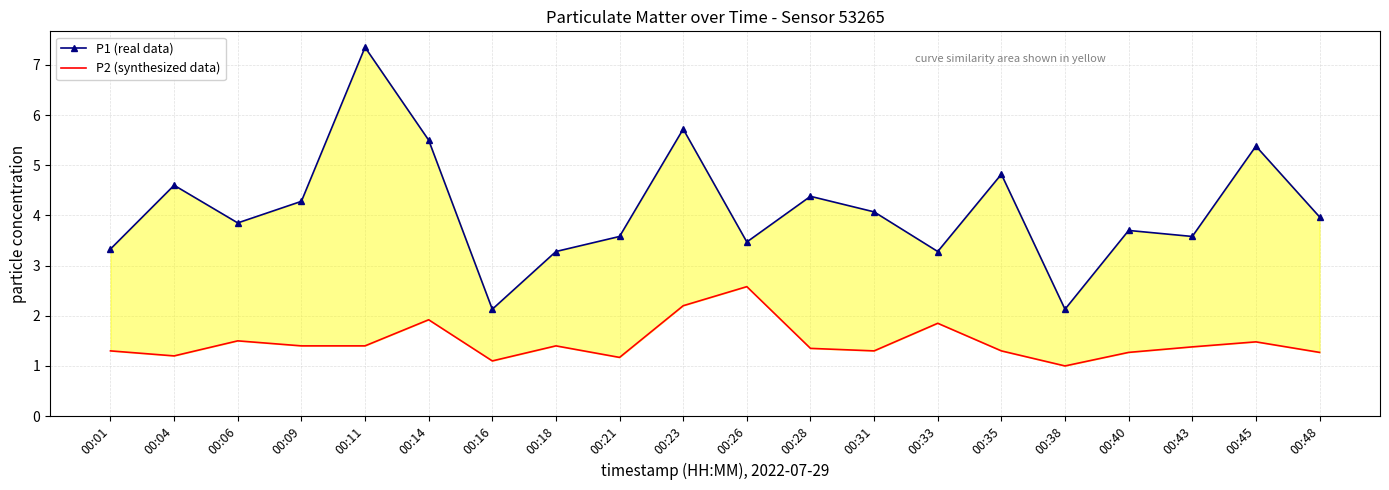

What is the maximum value shown in the chart?

7.3